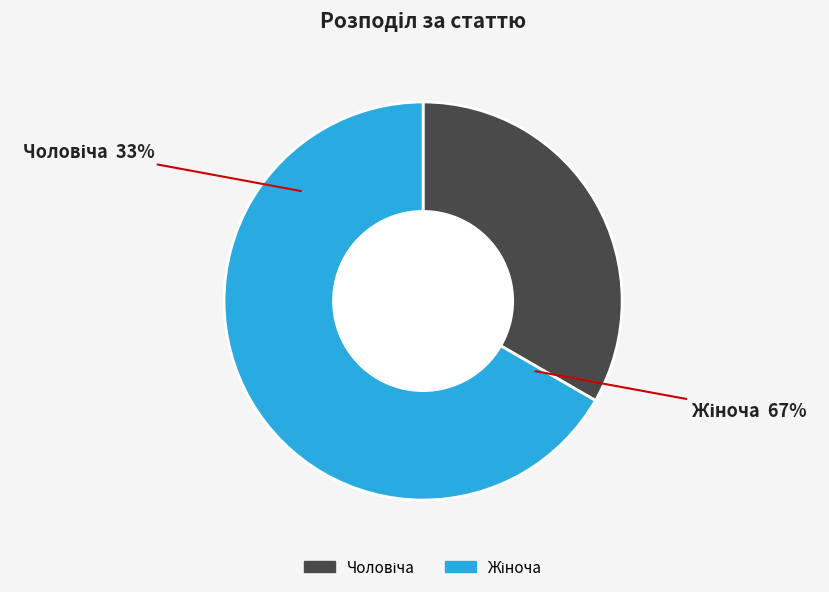

How many segments does this pie chart have?

2